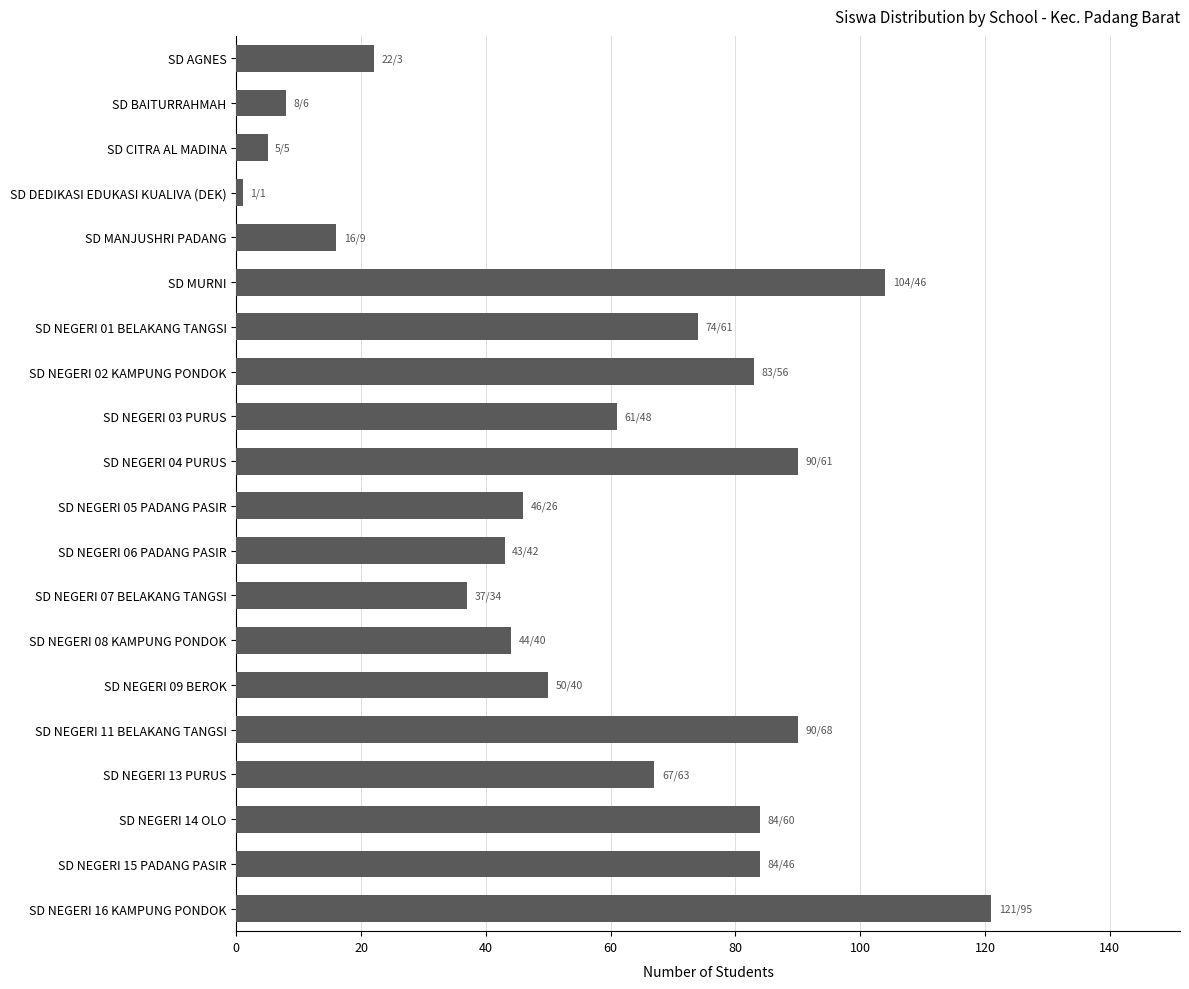

Does the chart contain stacked bars?

No